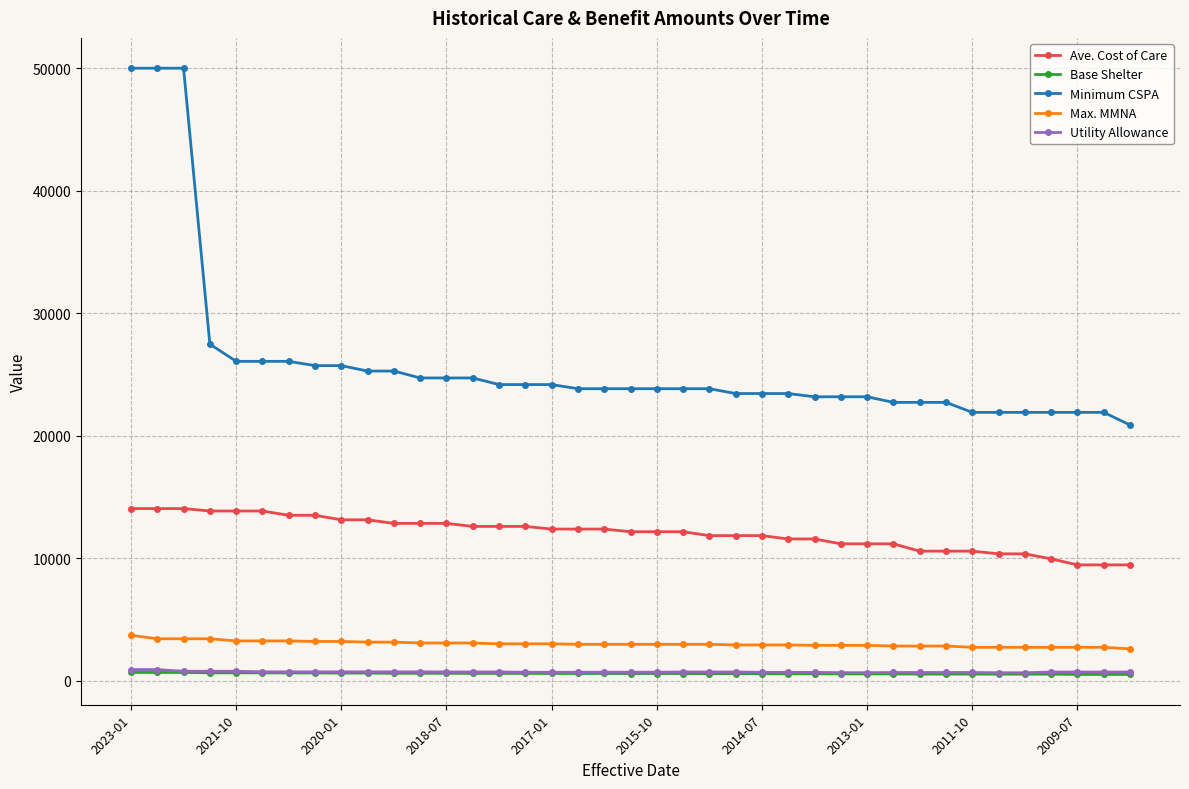

True or false: Utility Allowance and Base Shelter intersect in this chart.

False